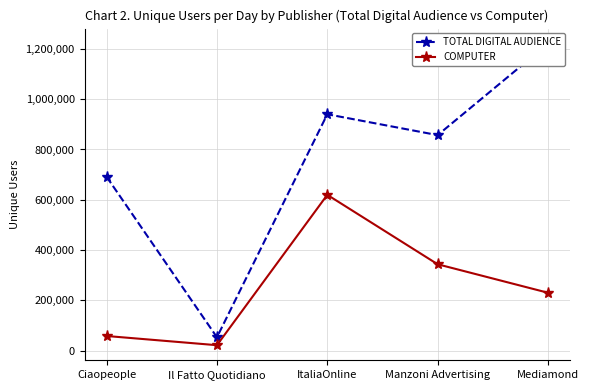

List the series in order of their peak value, lowest first.

COMPUTER, TOTAL DIGITAL AUDIENCE